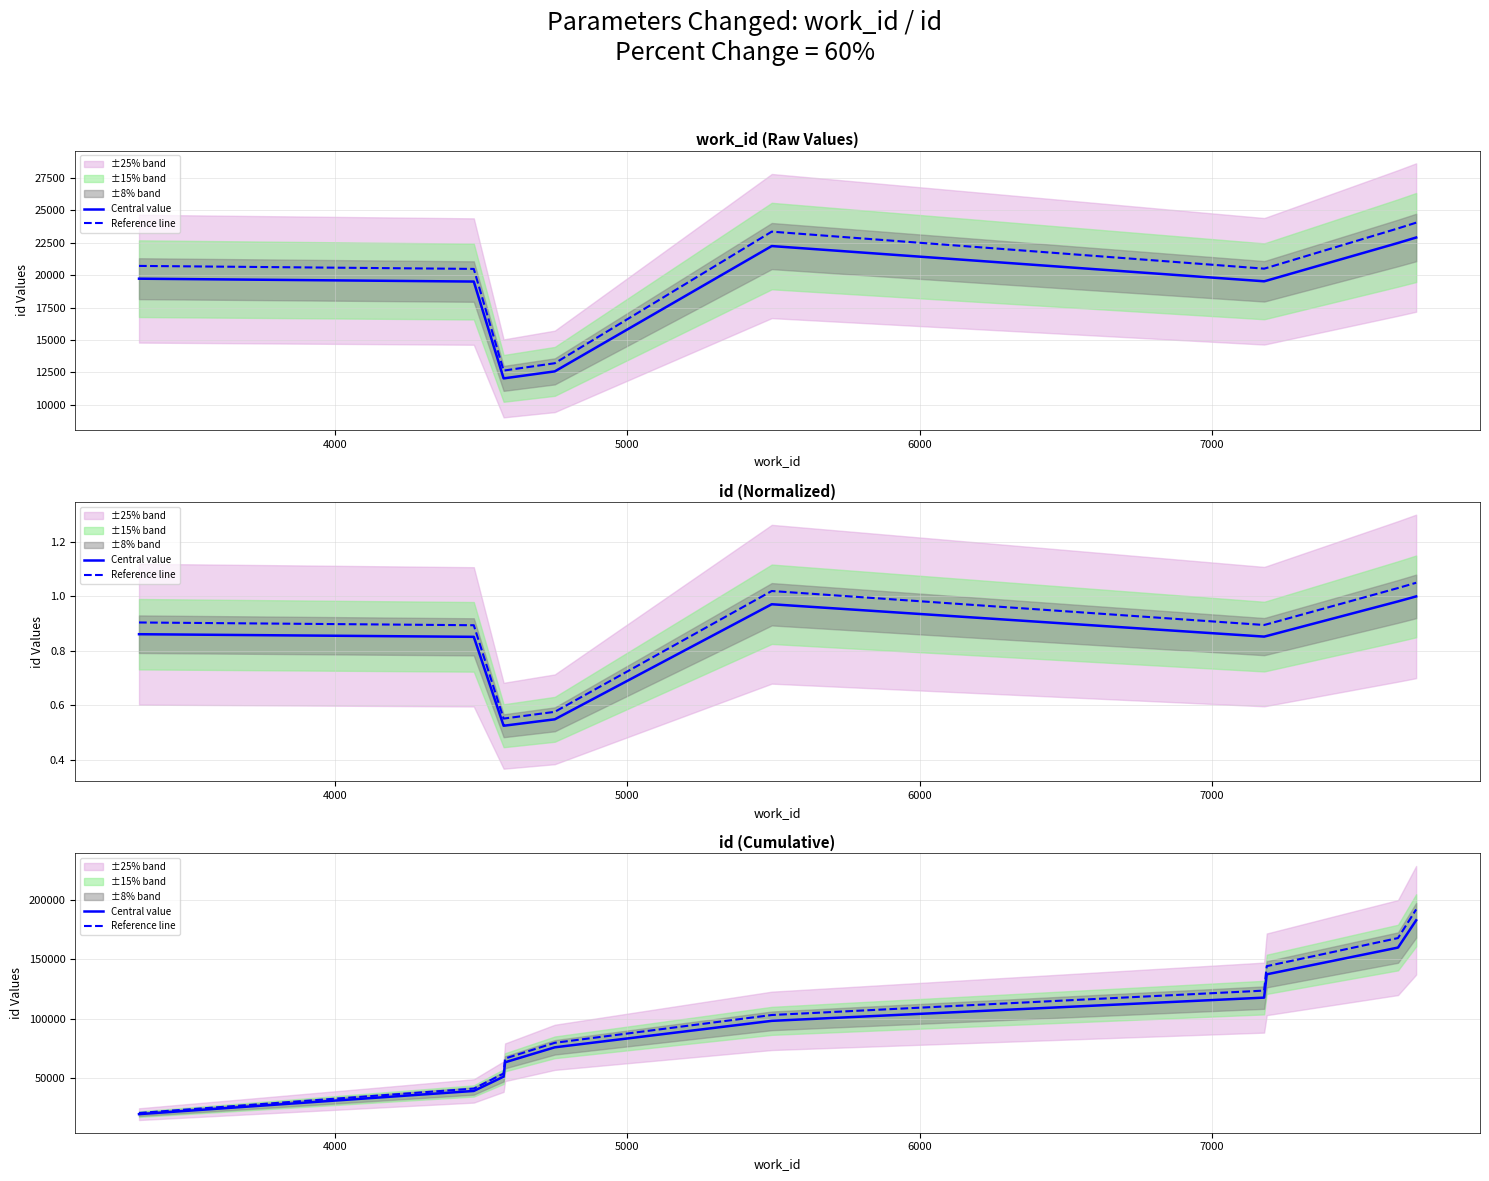

Which series has the largest total across all categories?

Reference line